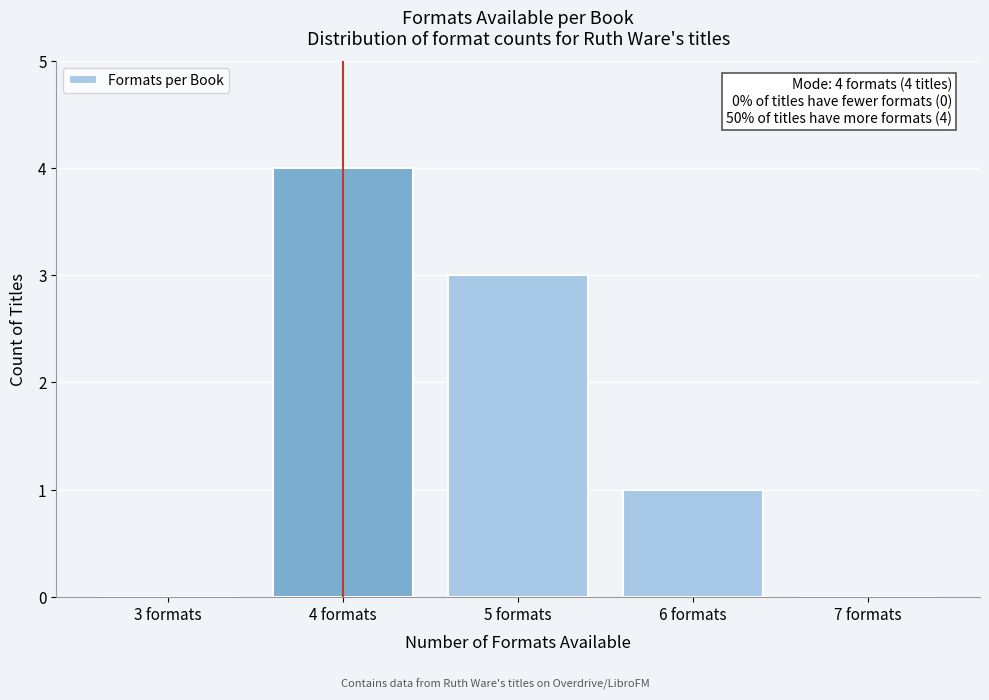

Reading left to right, transcribe all the data shown in this chart.

3 formats=0	4 formats=4	5 formats=3	6 formats=1	7 formats=0